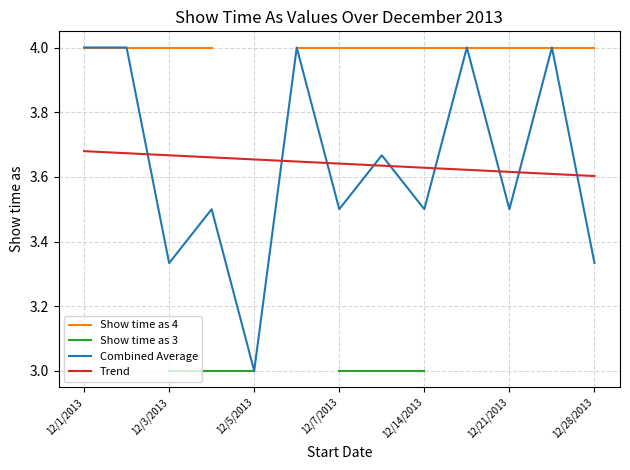

The Show time as 4 series shows 4.0 at 7. True or false?

True